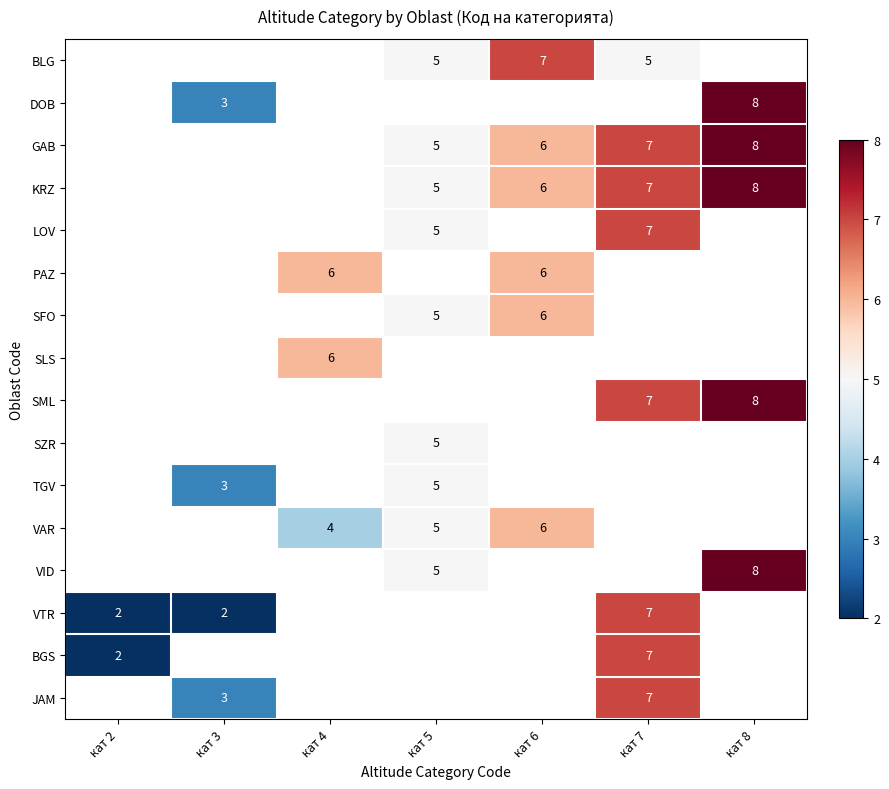

Is it true that BLG equals 2 at кат 7?

False